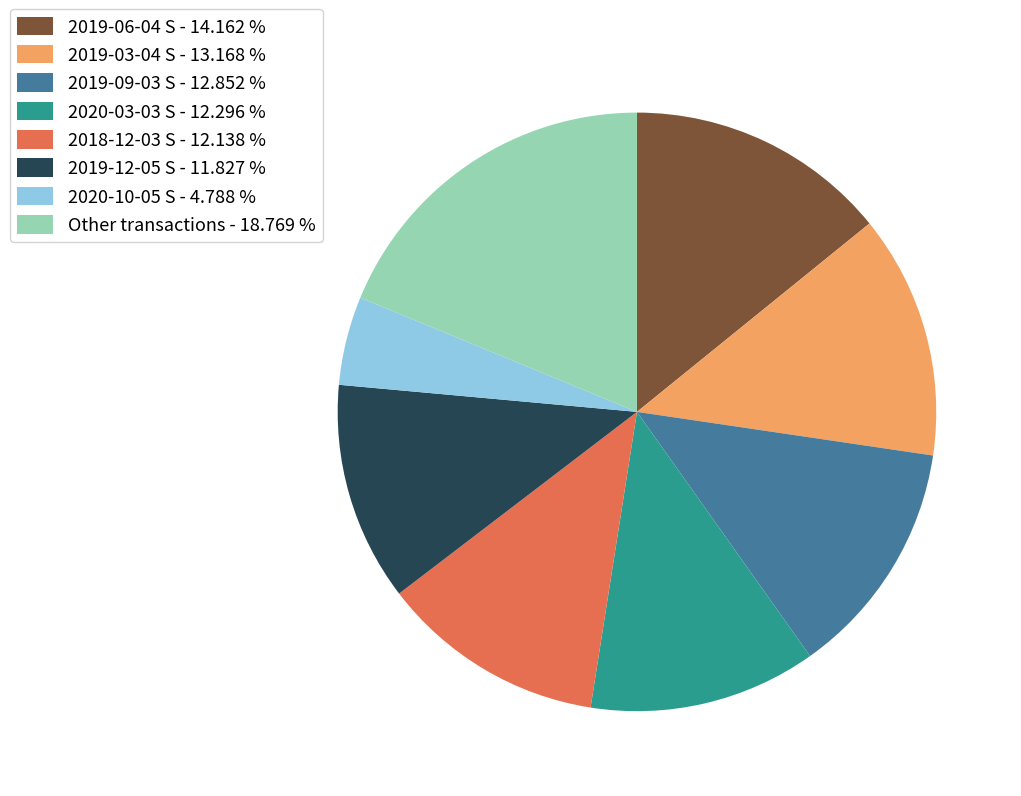

Does any single category account for the majority?

No